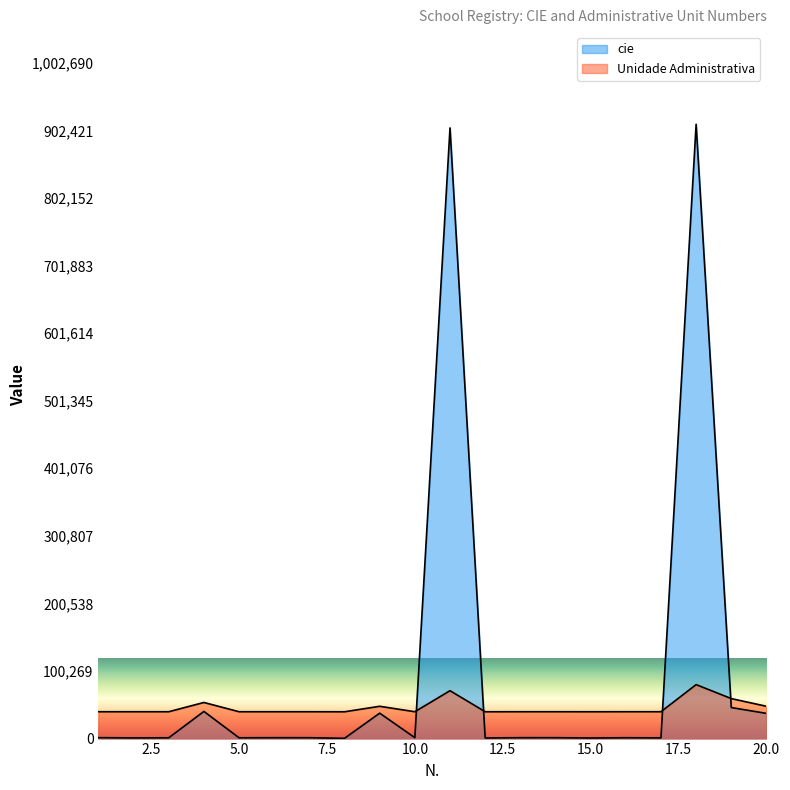

Which series has the widest spread of values?

cie